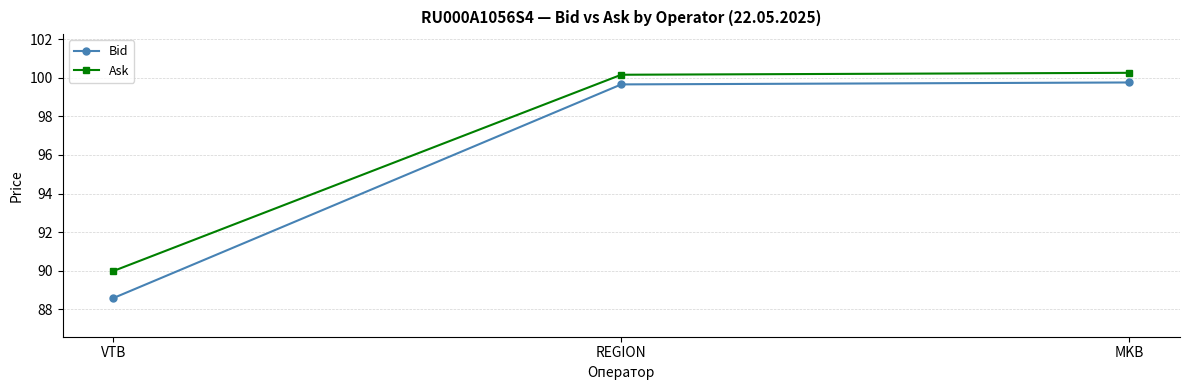

What is the difference between the Ask values at MKB and VTB?

10.3